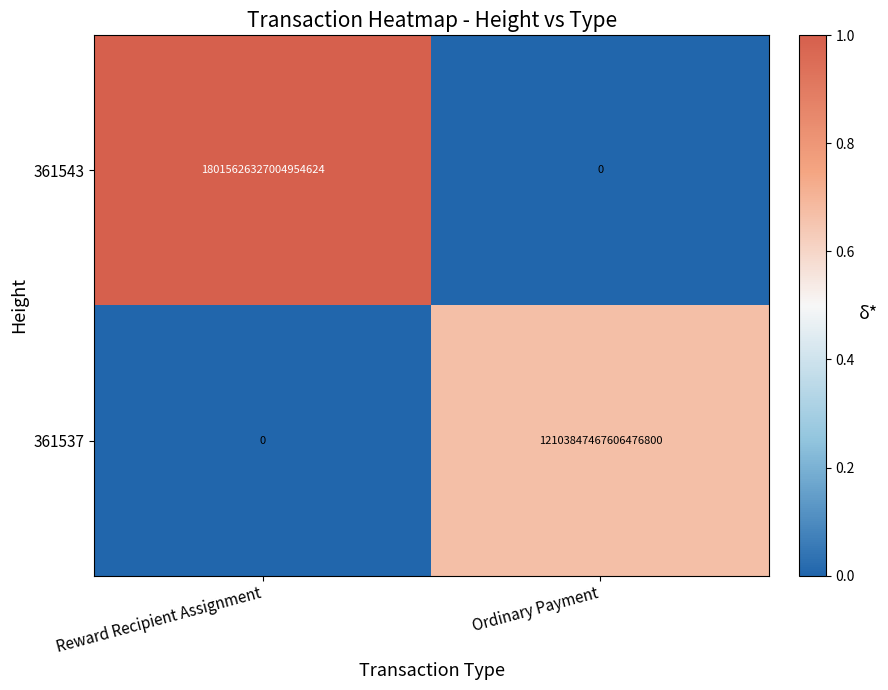

Which series has the largest range (max minus min)?

361543